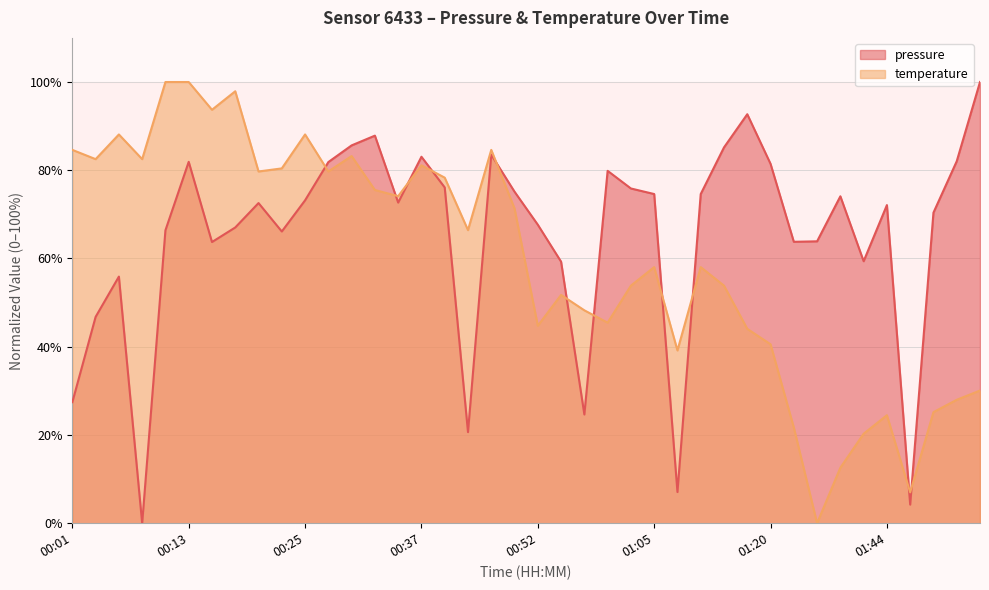

Rank the series by their maximum value, from highest to lowest.

pressure, temperature